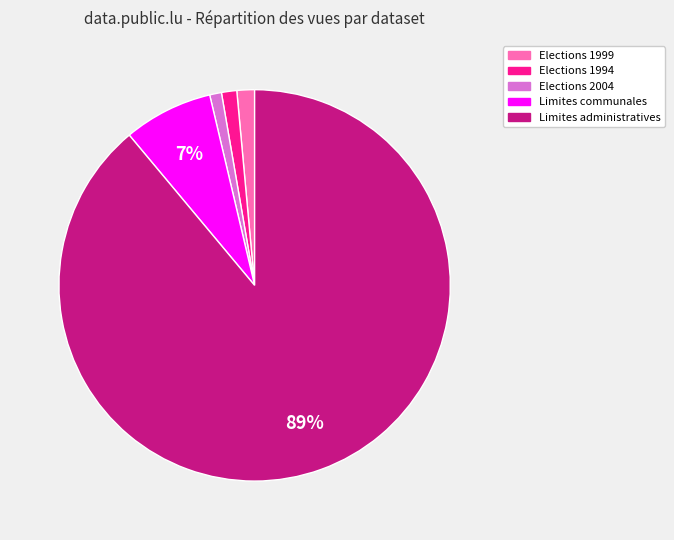

Is it true that Elections 1999 is 1% of the pie?

True